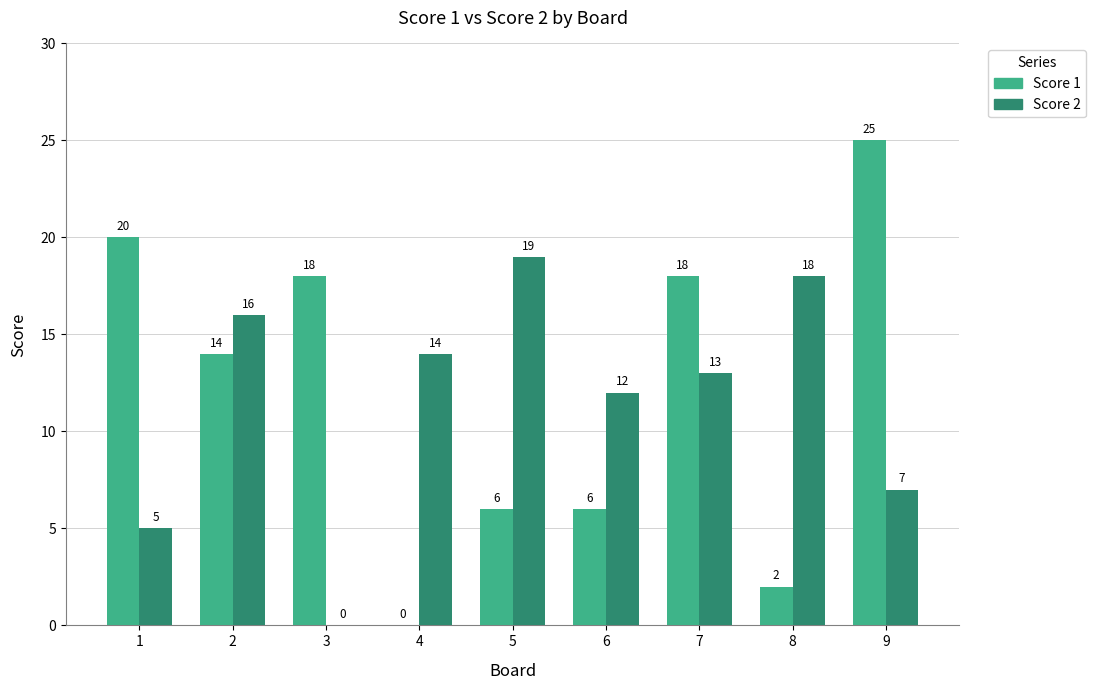

Are the bars horizontal?

No